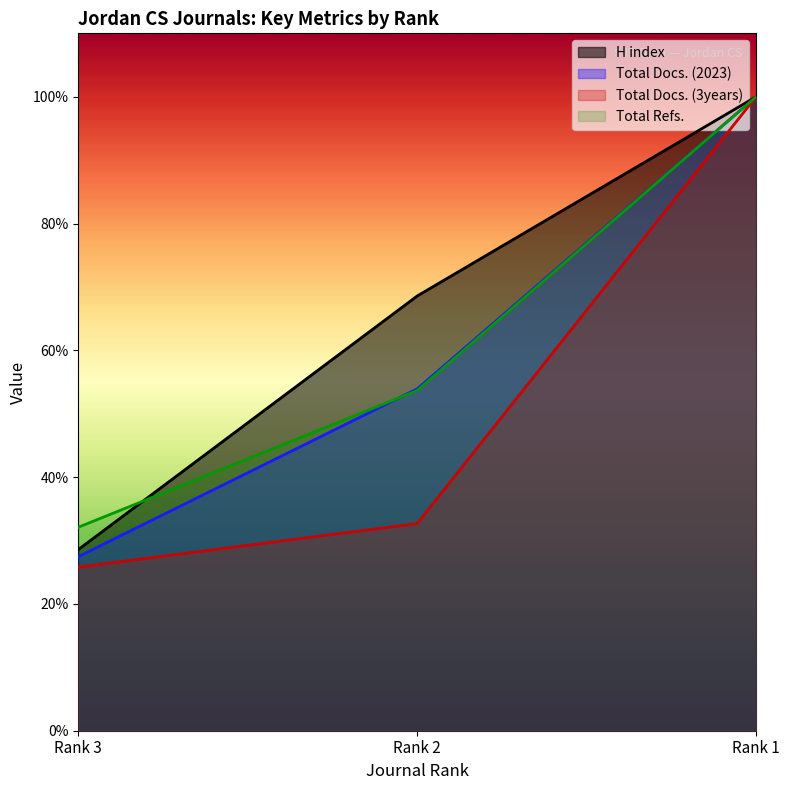

What is the sum of all Total Docs. (2023) values?

181.4